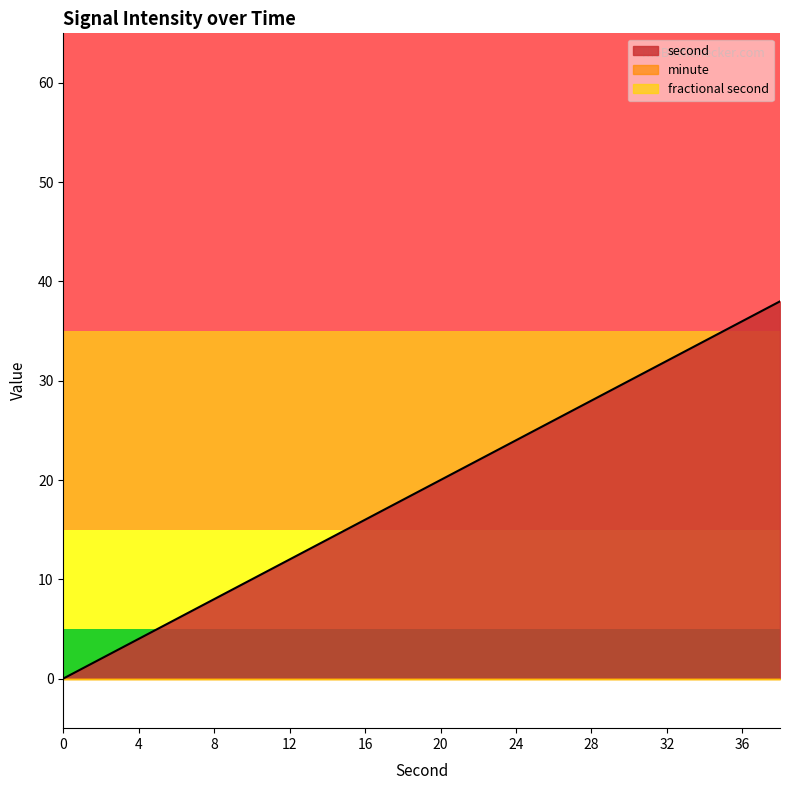

What is the spread (max minus min) of values at 14?

14